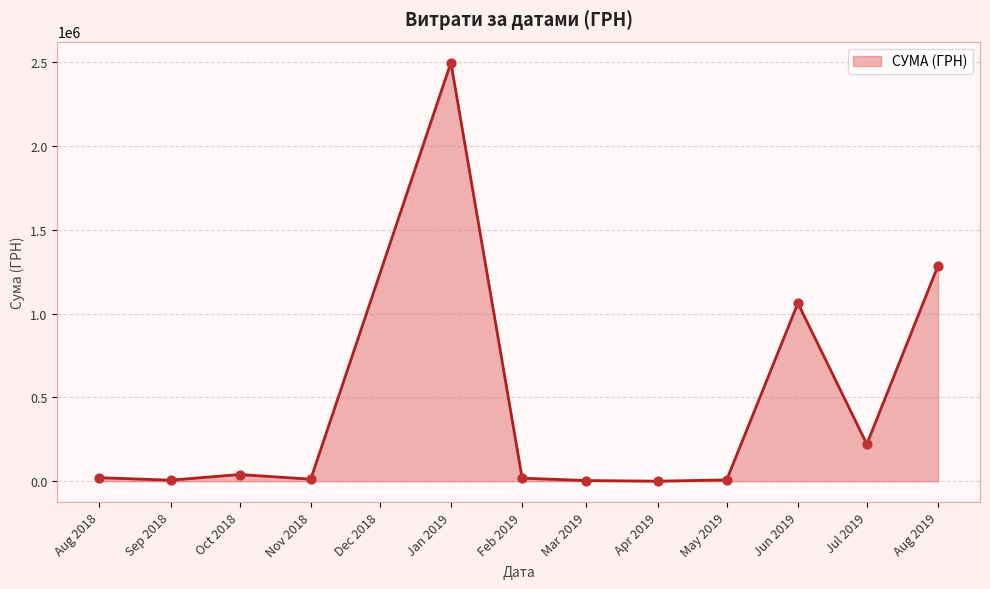

At which label is the value closest to 1248700?

Aug 2019